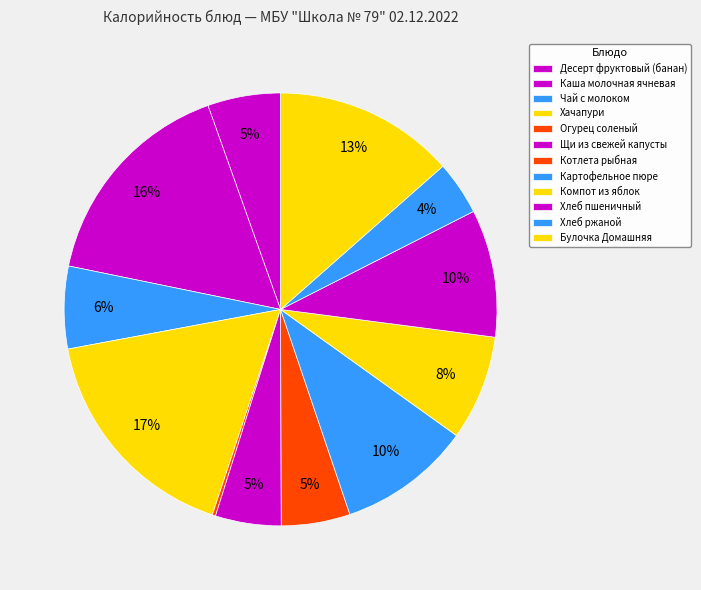

Count the number of slices in the pie.

12